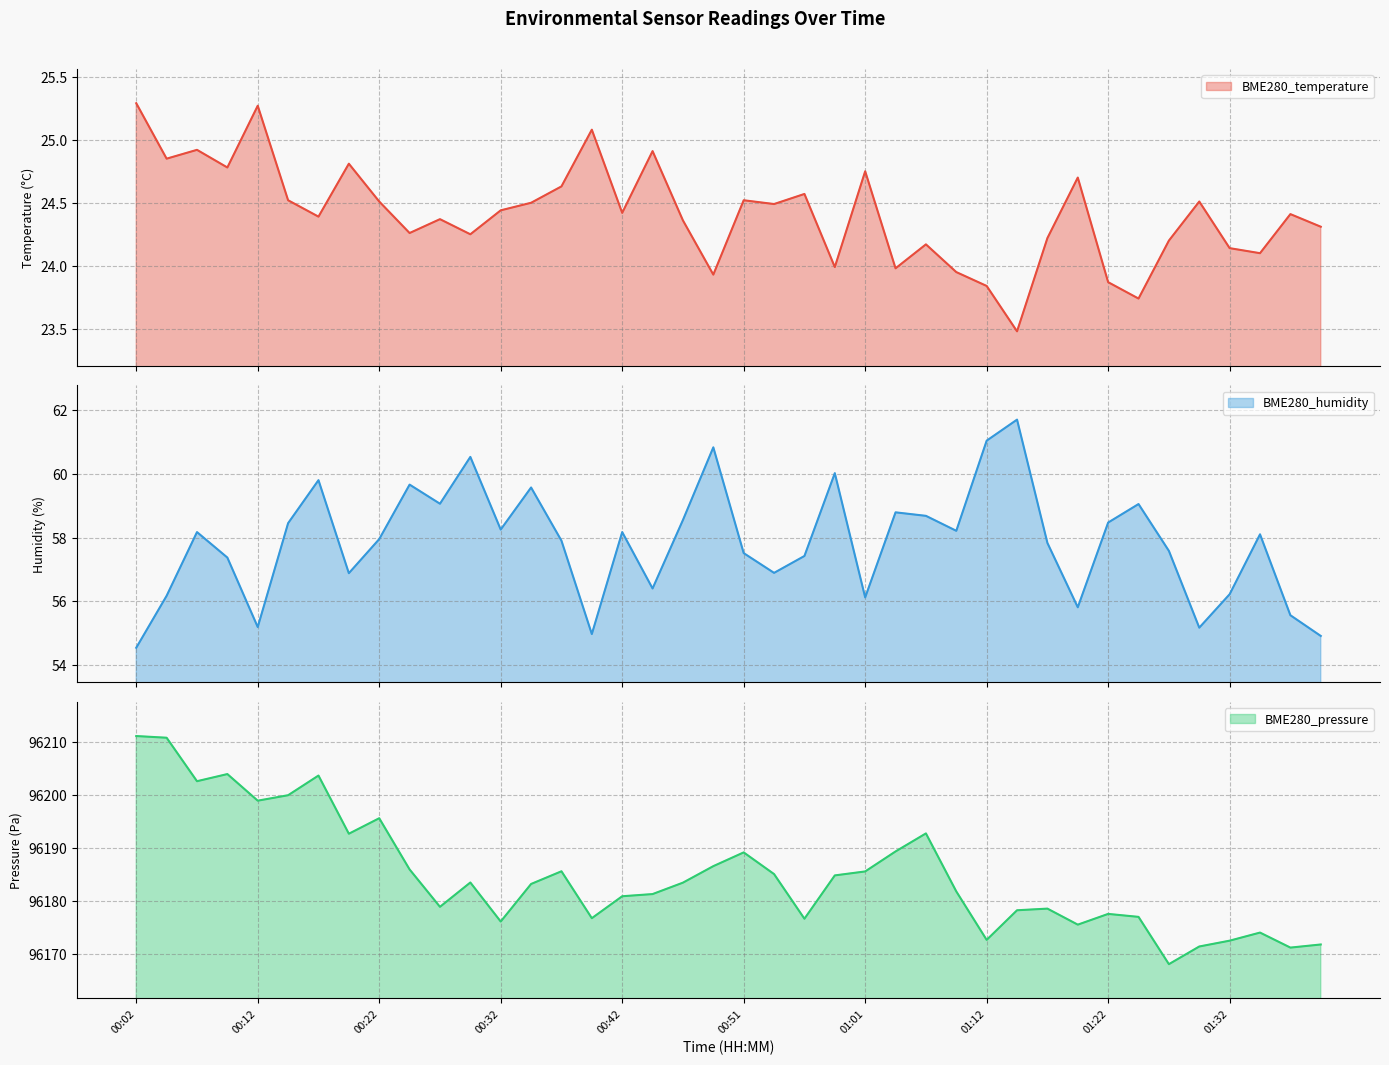

Reading left to right, extract all data points from this chart.

BME280_temperature: 00:02=25.3	00:04=24.9	00:07=24.9	00:09=24.8	00:12=25.3	00:14=24.5	00:17=24.4	00:19=24.8	00:22=24.5	00:24=24.3	00:27=24.4	00:29=24.2	00:32=24.4	00:34=24.5	00:37=24.6	00:39=25.1	00:42=24.4	00:44=24.9	00:46=24.4	00:49=23.9	00:51=24.5	00:54=24.5	00:56=24.6	00:59=24.0	01:01=24.8	01:04=24.0	01:06=24.2	01:09=23.9	01:12=23.8	01:14=23.5	01:17=24.2	01:19=24.7	01:22=23.9	01:24=23.7	01:27=24.2	01:29=24.5	01:32=24.1	01:34=24.1	01:37=24.4	01:39=24.3
BME280_humidity: 00:02=54.5	00:04=56.2	00:07=58.2	00:09=57.4	00:12=55.2	00:14=58.5	00:17=59.8	00:19=56.9	00:22=58.0	00:24=59.7	00:27=59.1	00:29=60.5	00:32=58.2	00:34=59.6	00:37=57.9	00:39=55.0	00:42=58.2	00:44=56.4	00:46=58.5	00:49=60.8	00:51=57.5	00:54=56.9	00:56=57.4	00:59=60.0	01:01=56.1	01:04=58.8	01:06=58.7	01:09=58.2	01:12=61.0	01:14=61.7	01:17=57.8	01:19=55.8	01:22=58.5	01:24=59.0	01:27=57.6	01:29=55.2	01:32=56.2	01:34=58.1	01:37=55.6	01:39=54.9
BME280_pressure: 00:02=96211.1	00:04=96210.8	00:07=96202.6	00:09=96203.9	00:12=96198.9	00:14=96199.9	00:17=96203.7	00:19=96192.7	00:22=96195.6	00:24=96185.9	00:27=96178.8	00:29=96183.4	00:32=96176.1	00:34=96183.2	00:37=96185.6	00:39=96176.7	00:42=96180.8	00:44=96181.2	00:46=96183.4	00:49=96186.5	00:51=96189.1	00:54=96185.0	00:56=96176.6	00:59=96184.8	01:01=96185.5	01:04=96189.3	01:06=96192.7	01:09=96181.8	01:12=96172.6	01:14=96178.2	01:17=96178.5	01:19=96175.5	01:22=96177.5	01:24=96176.9	01:27=96168.0	01:29=96171.3	01:32=96172.4	01:34=96174.0	01:37=96171.1	01:39=96171.7